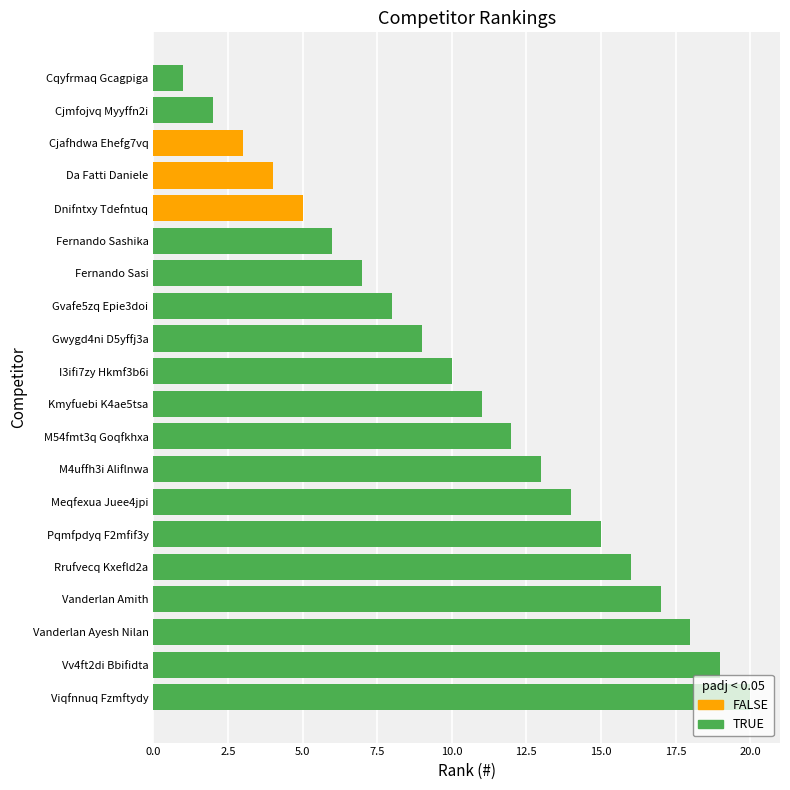

True or false: the data shows 14 at Meqfexua Juee4jpi.

True